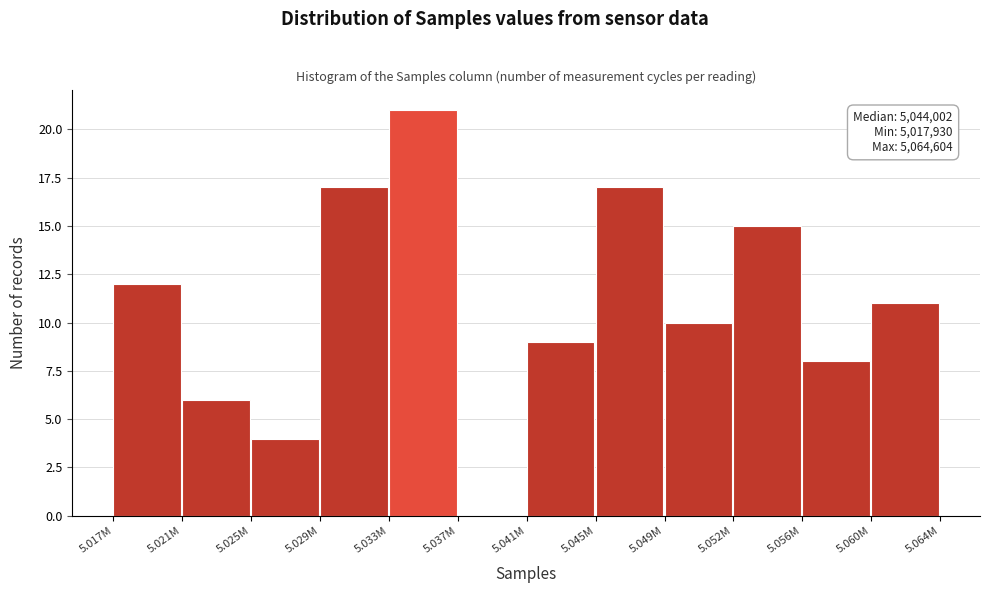

Reading left to right, transcribe all the data shown in this chart.

5.017M=12	5.021M=6	5.025M=4	5.029M=17	5.033M=21	5.037M=0	5.041M=9	5.045M=17	5.049M=10	5.052M=15	5.056M=8	5.060M=11